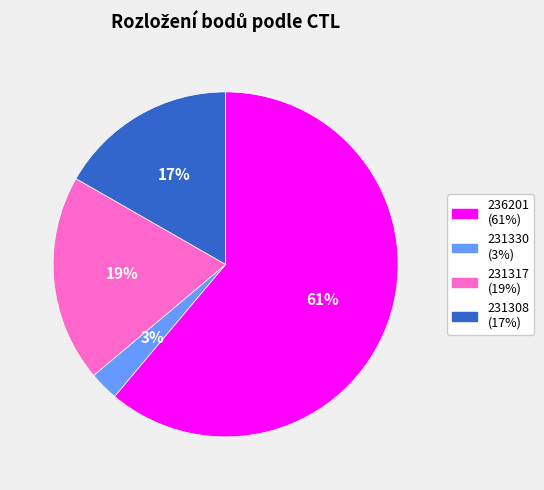

True or false: 231330 accounts for 3% of the total.

True